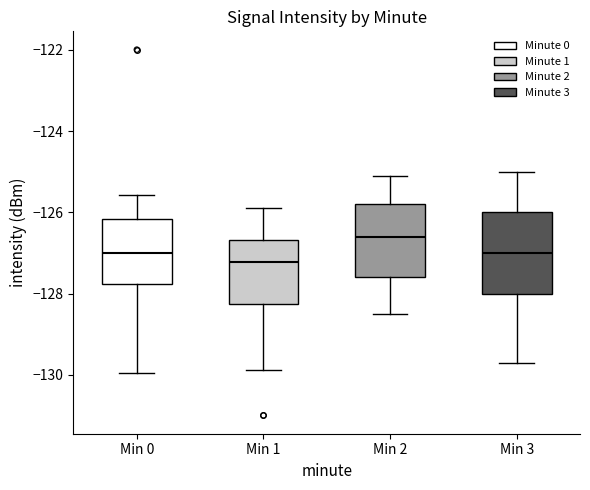

Reading left to right, read every box against the y-axis: the position of its median line, the range the box covers, and the ends of its whiskers. The values are not printed on the chart, so give them approximately, as read against the axis.

Min 0: median -127.0, box -127.8 to -126.2, whiskers -130.0 to -125.6
Min 1: median -127.2, box -128.2 to -126.6, whiskers -129.8 to -126.0
Min 2: median -126.6, box -127.6 to -125.8, whiskers -128.4 to -125.0
Min 3: median -127.0, box -128.0 to -126.0, whiskers -129.6 to -125.0